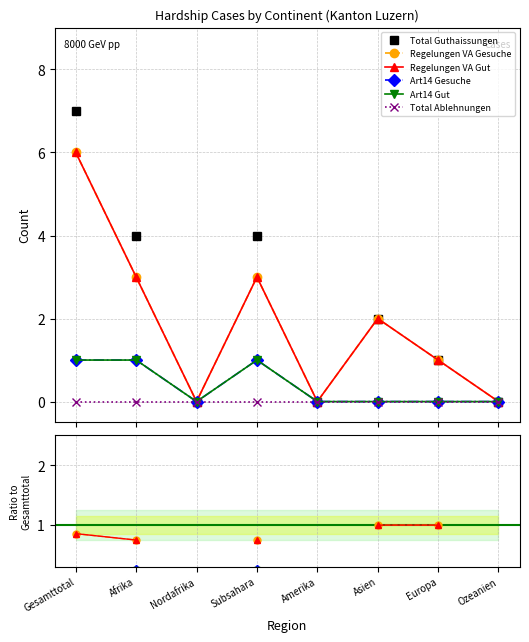

True or false: Total Guthaissungen and Art14 Gesuche cross at least once.

False